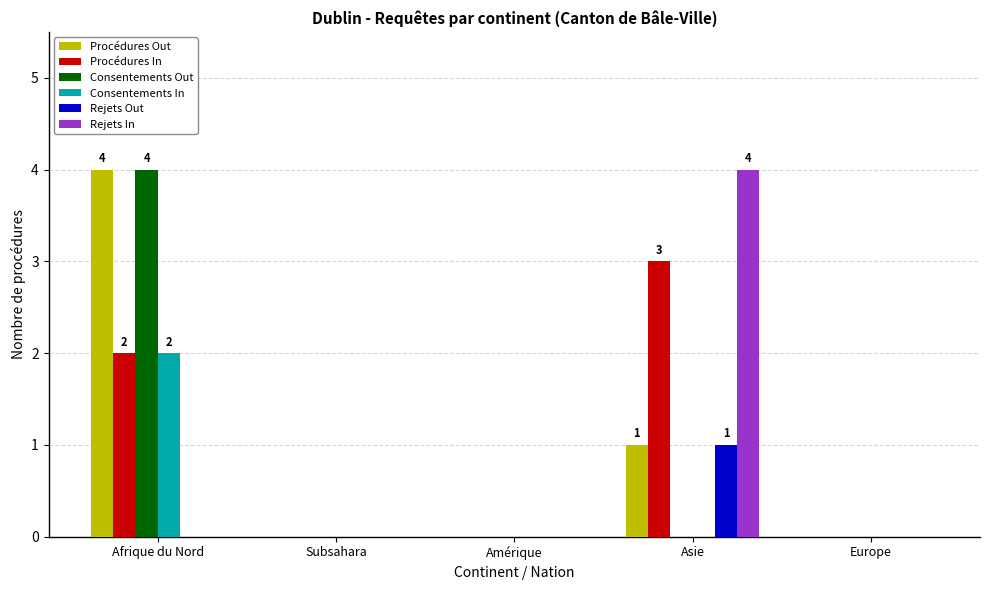

The Consentements In series shows 0 at Europe. True or false?

True